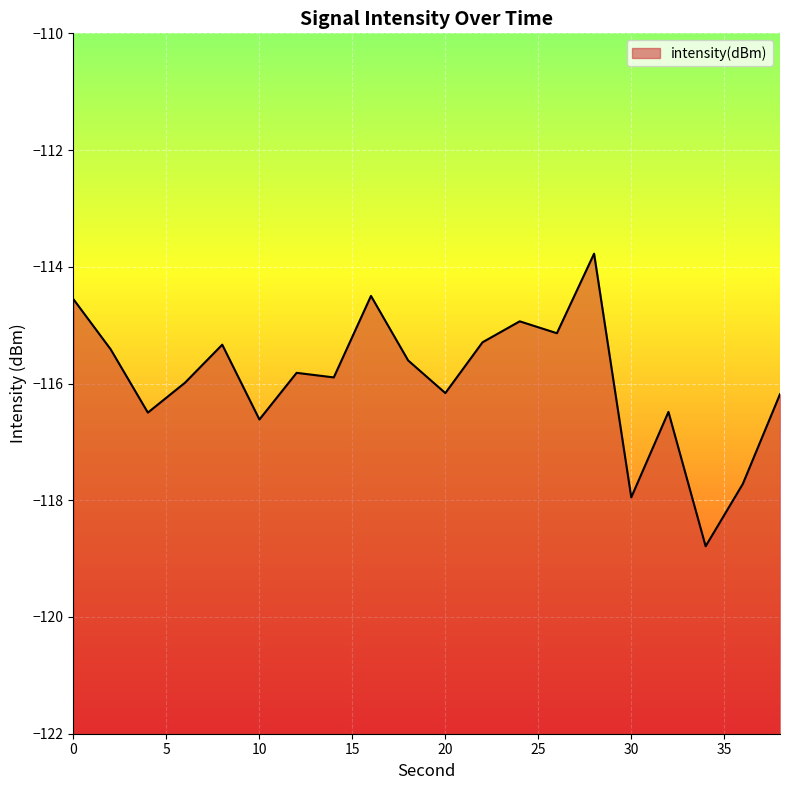

What is the change in value from 14 to 18?

+0.3